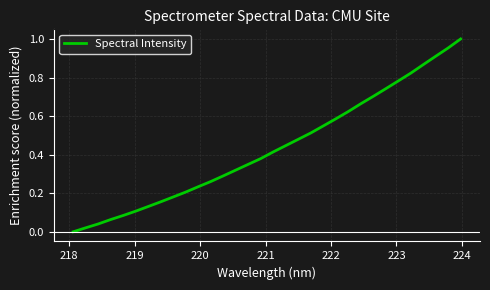

What is the sum of all values?

13.9